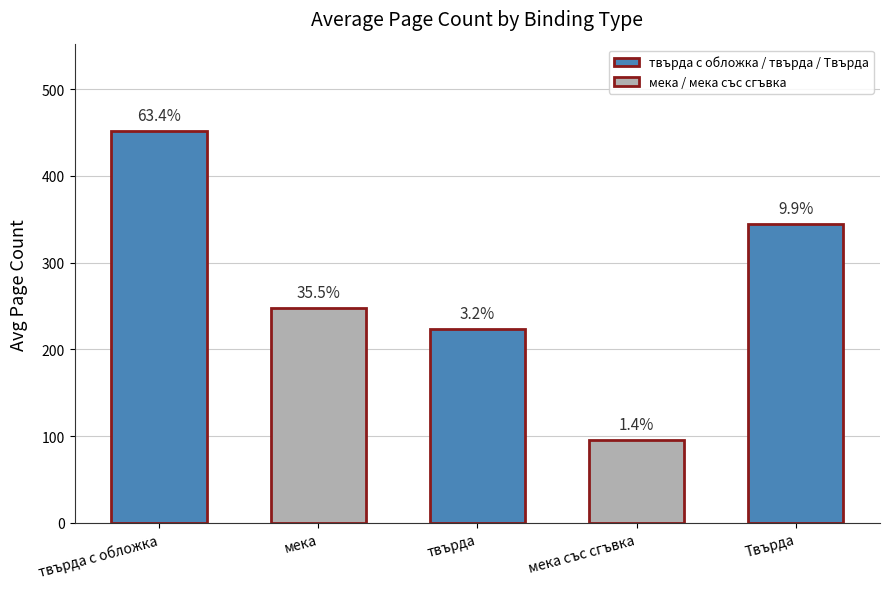

At which label does the data first exceed 248?

твърда с обложка